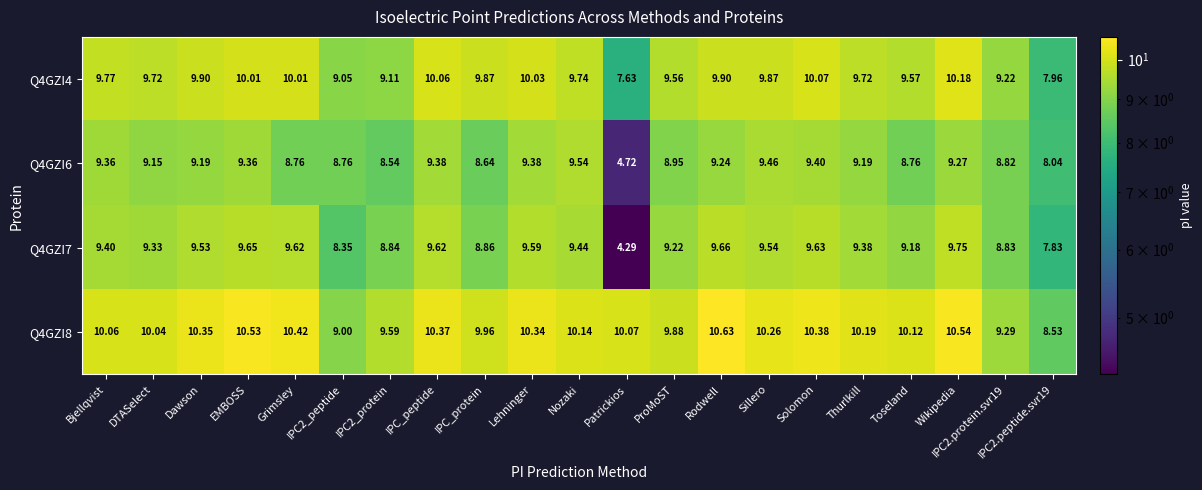

Which category has the lowest value across all series?

Patrickios